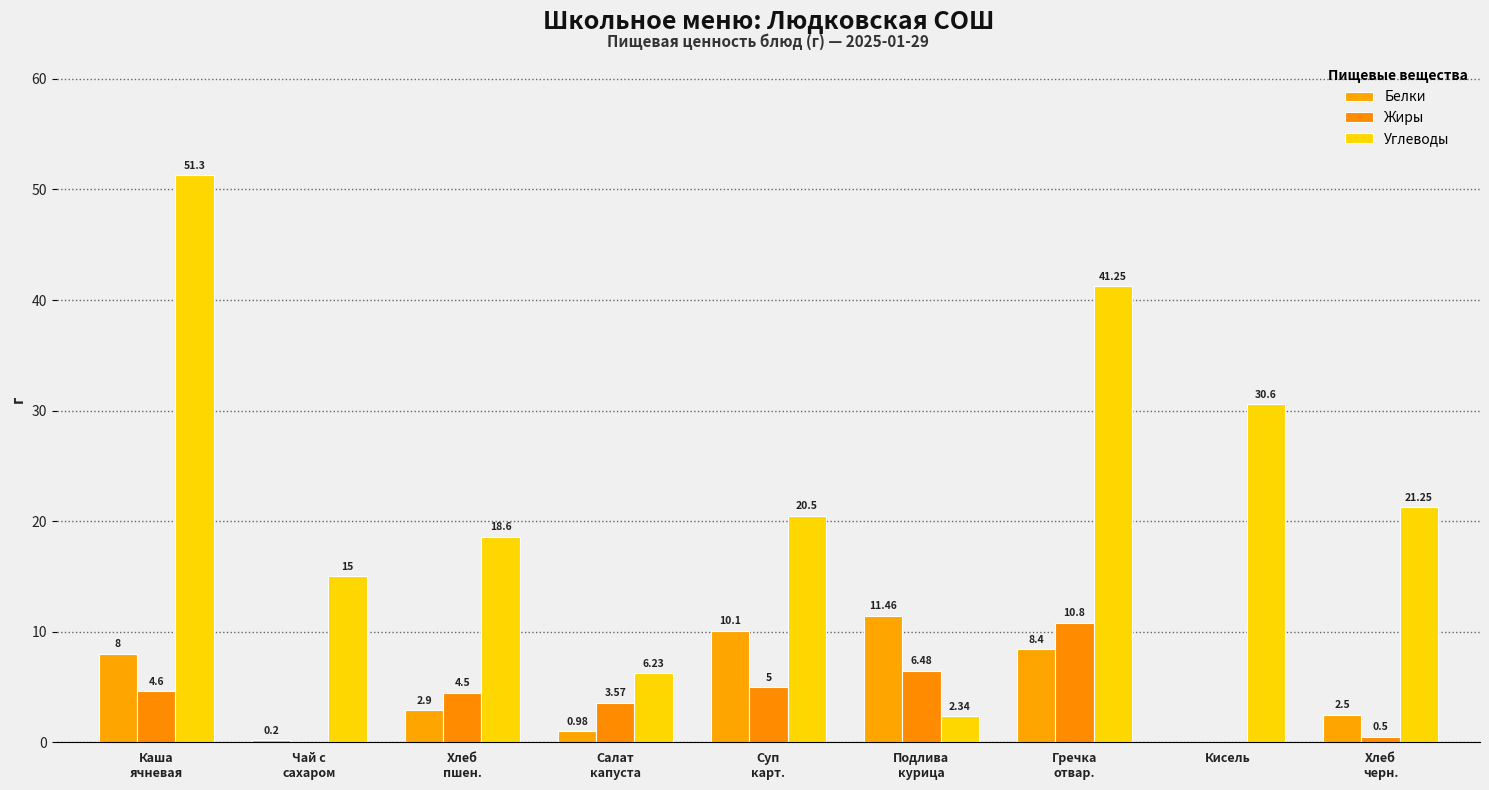

What is the label of the 8th bar from the right?

Чай с
сахаром